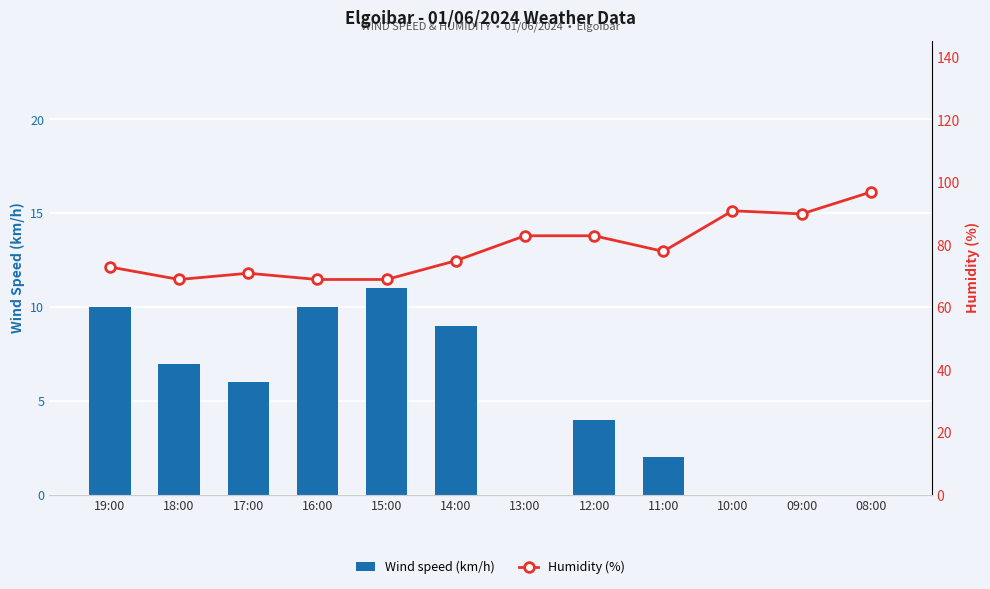

Between 19:00 and 17:00, which series saw the biggest shift?

Wind speed (km/h)